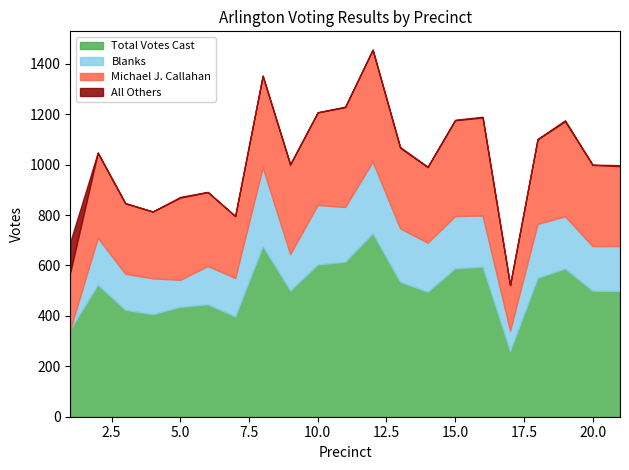

Is it true that Blanks equals 103 at 2?

False